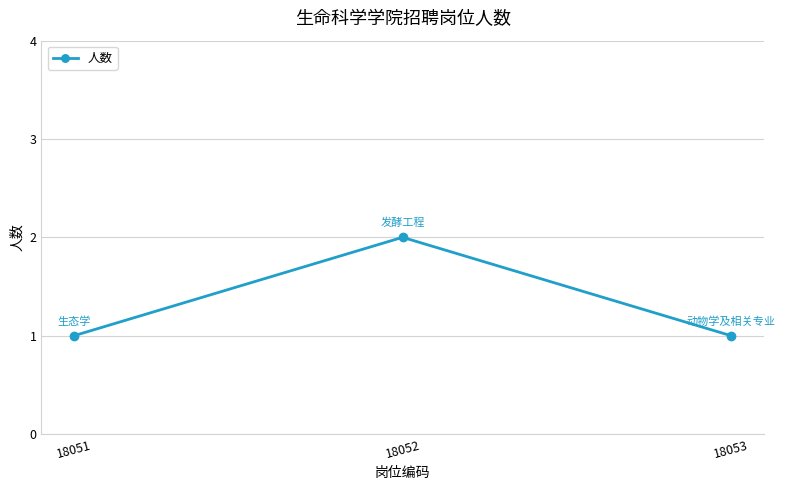

What is the minimum value shown in the chart?

1